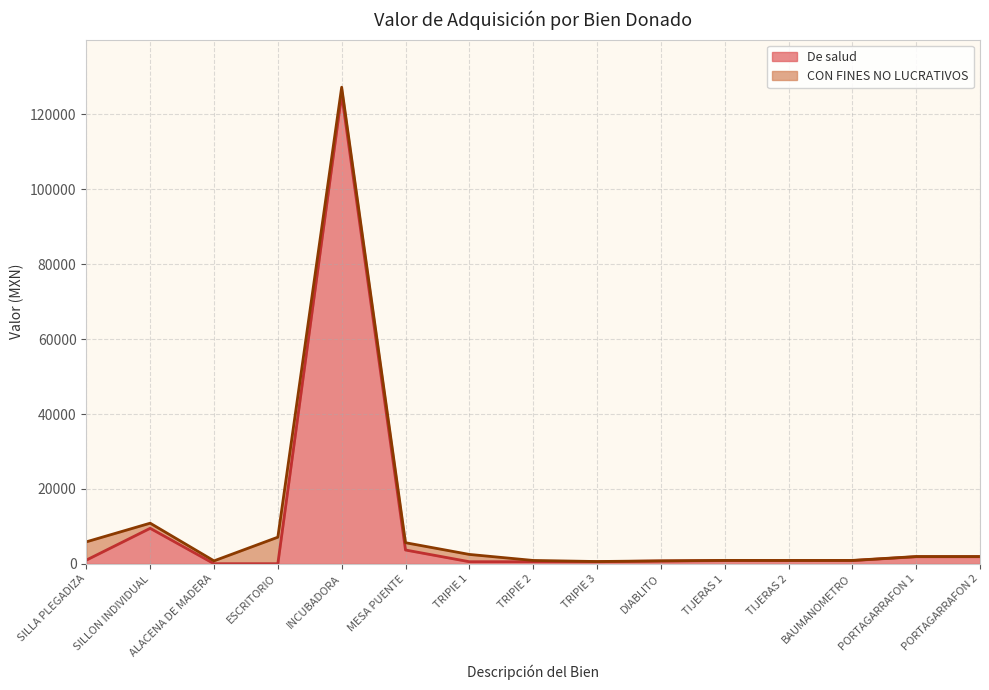

Reading left to right, extract all data points from this chart.

SILLA PLEGADIZA=1015.4	SILLON INDIVIDUAL=9502.6	ALACENA DE MADERA=50.0	ESCRITORIO=50.0	INCUBADORA=125280.0	MESA PUENTE=3708.9	TRIPIE 1=581.9	TRIPIE 2=581.9	TRIPIE 3=581.9	DIABLITO=753.0	TIJERAS 1=872.5	TIJERAS 2=872.5	BAUMANOMETRO=880.4	PORTAGARRAFON 1=1914.0	PORTAGARRAFON 2=1914.0